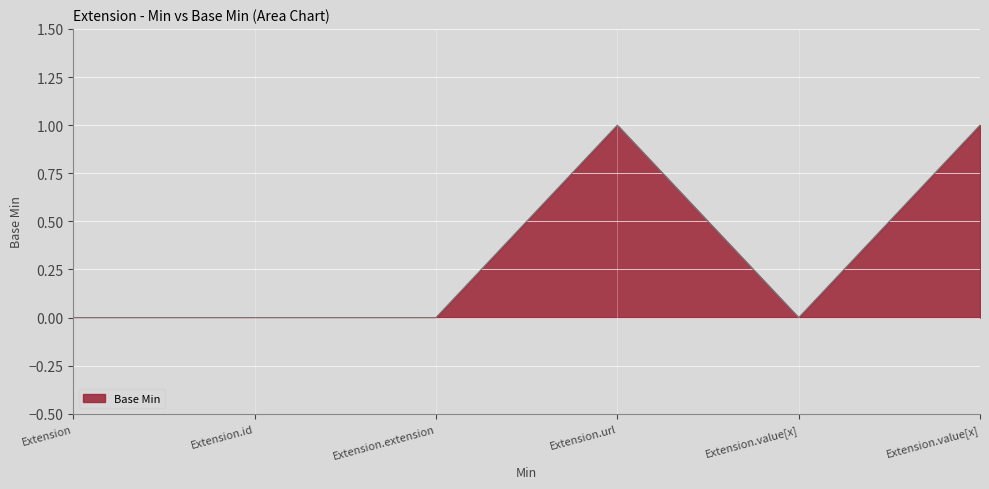

What is the difference between the second highest and minimum values?

1